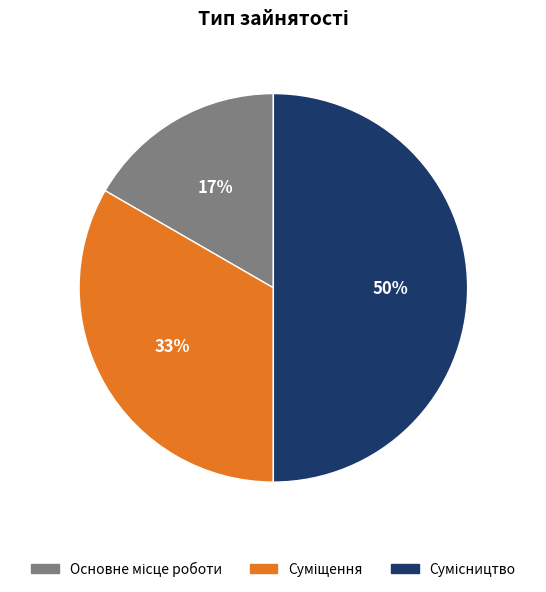

To the nearest percent, what is the difference between the largest and smallest slice percentages?

33%